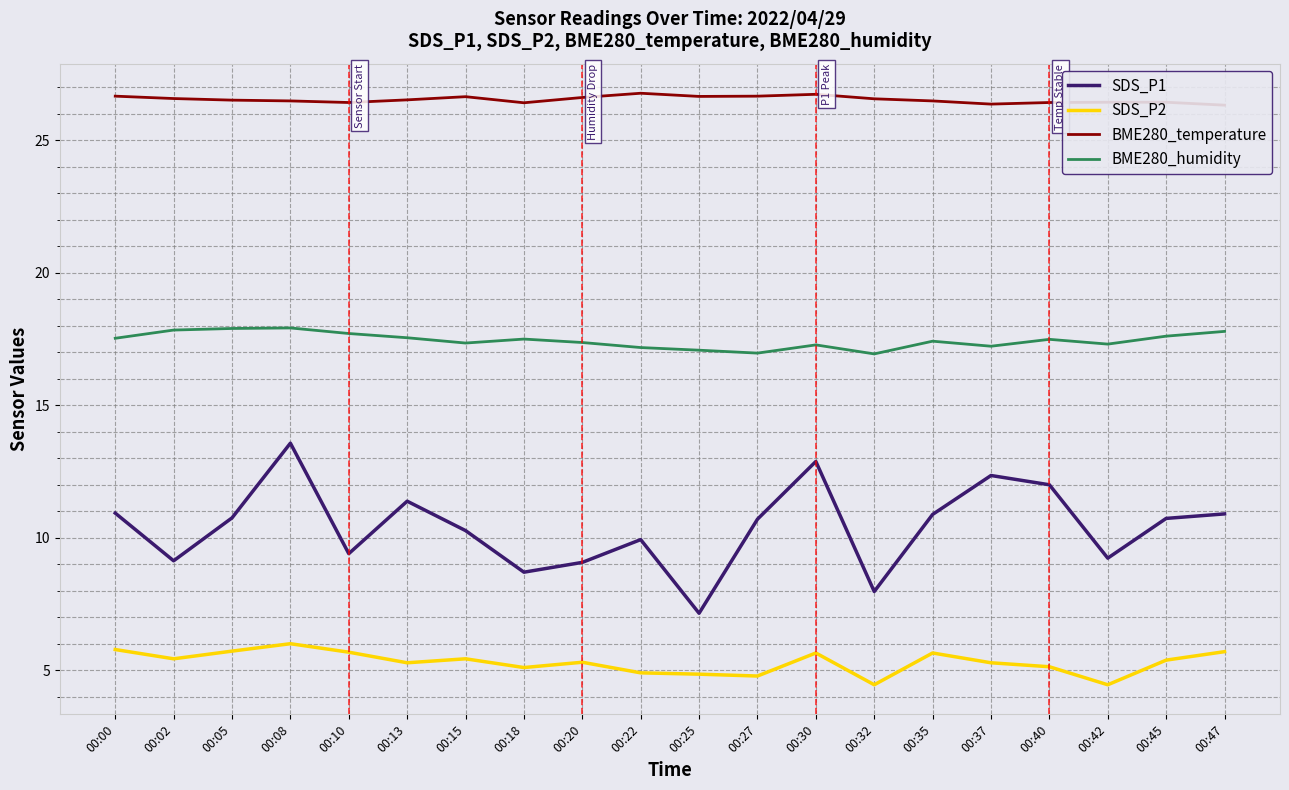

In SDS_P2, how many points are lower than both neighbors (excluding endpoints)?

6